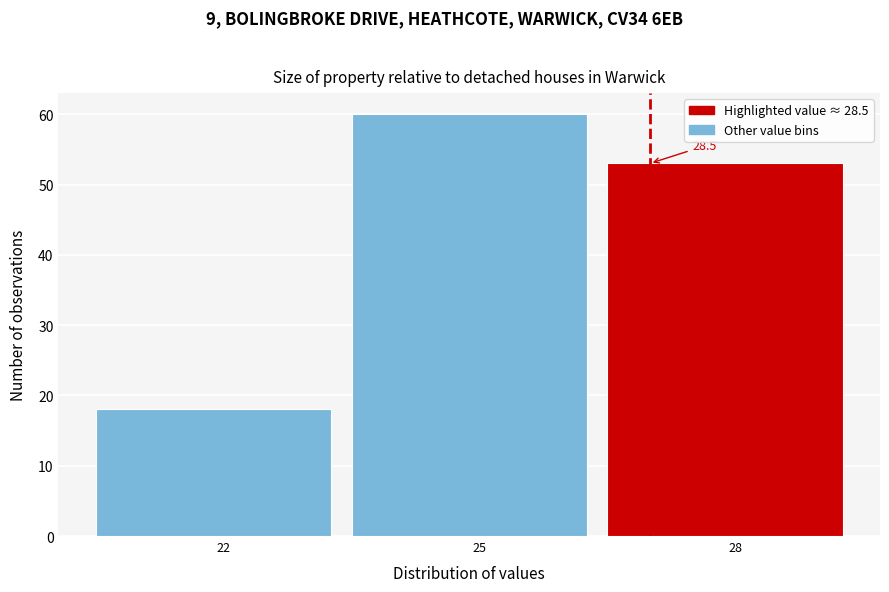

Reading left to right, transcribe all the data shown in this chart.

22=18	25=60	28=53